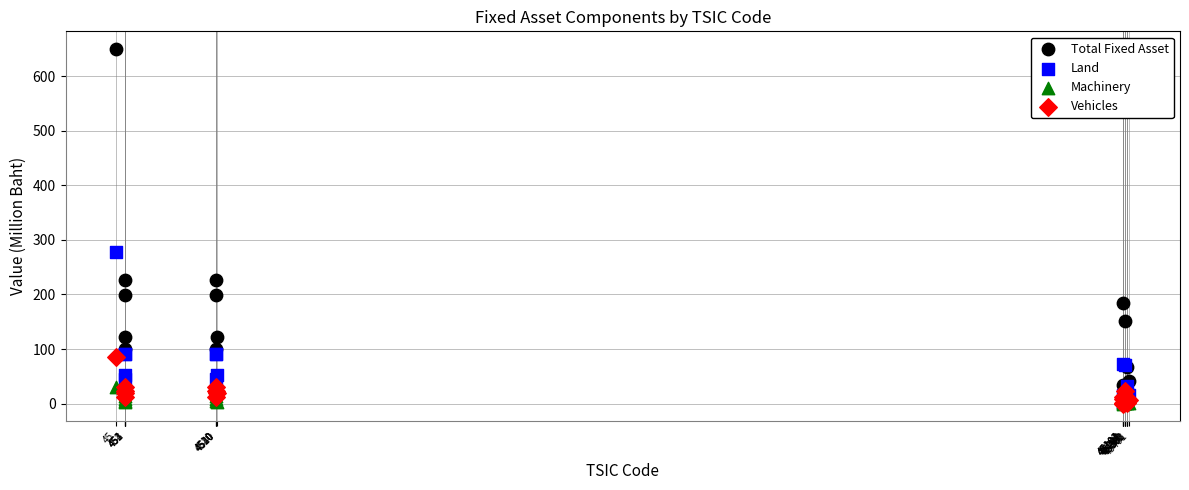

Across all series, what Y value is closest to 324?

278.4